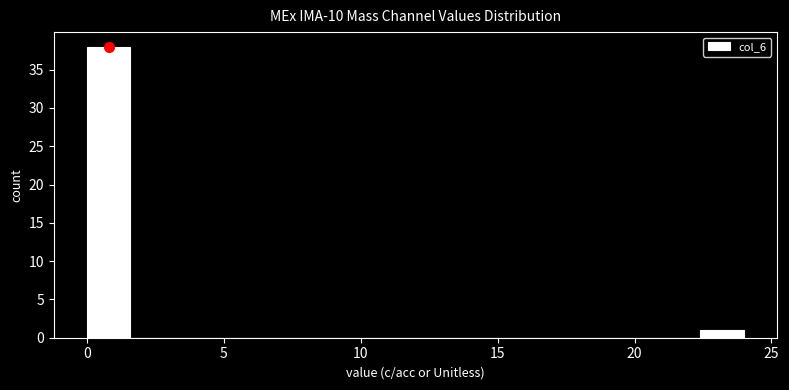

Around what value on the x-axis is the tallest bar? Give the approximate position of its centre, as read against the axis.

1.0